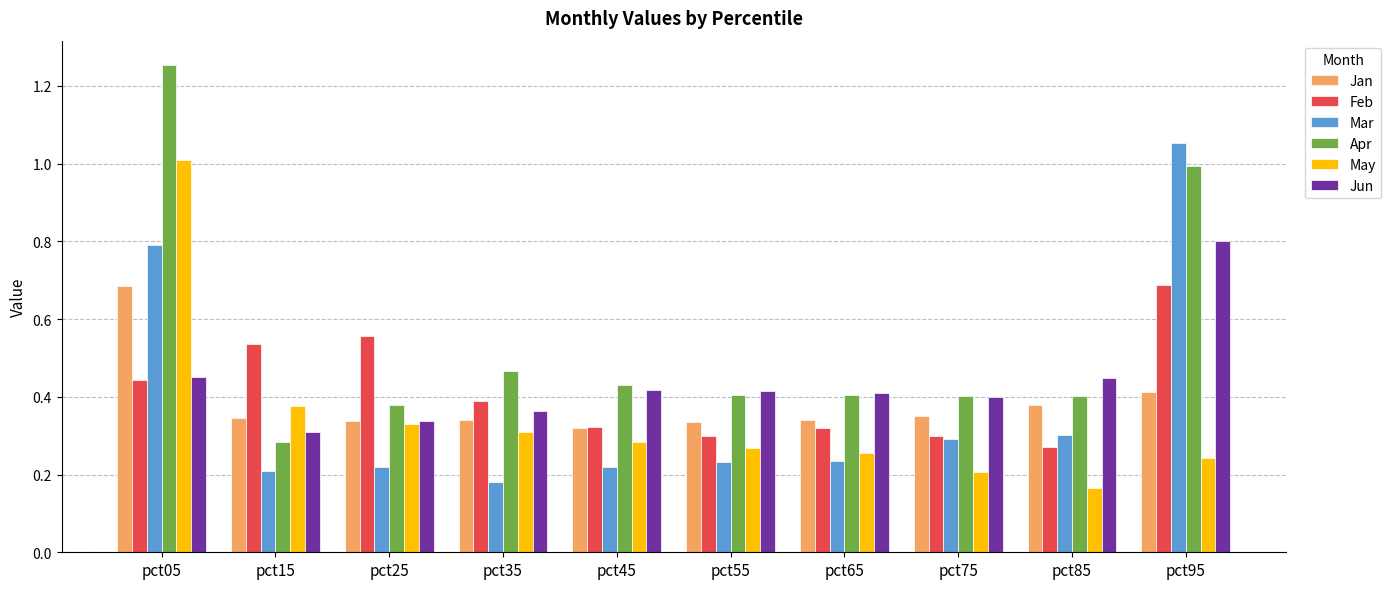

Which series has the largest range (max minus min)?

Apr